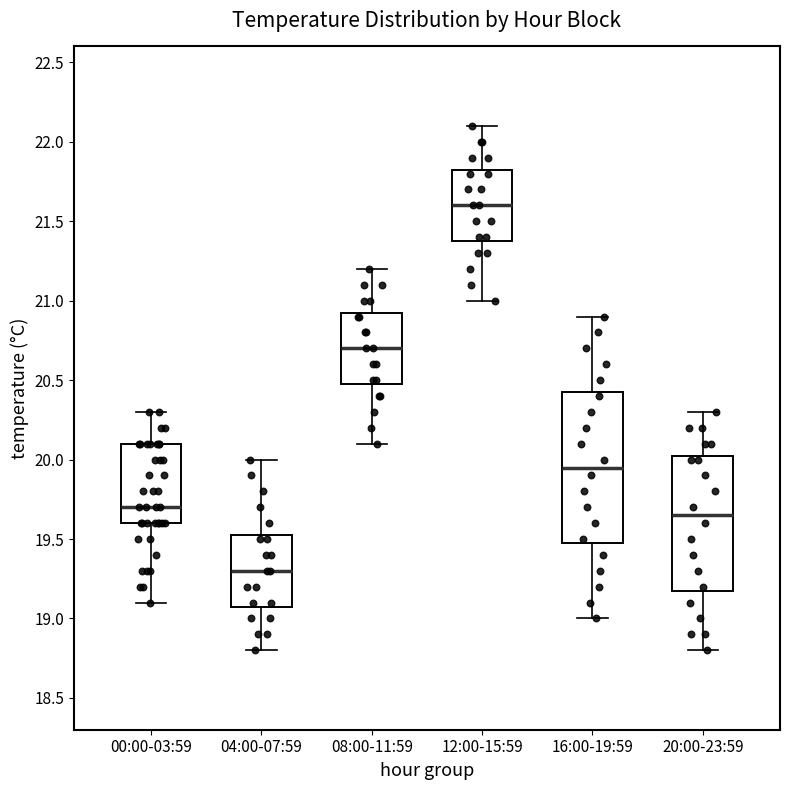

Where does the lower whisker of the box for 20:00-23:59 end on the y-axis? The values are not printed on the chart, so give them approximately, as read against the axis.

18.80